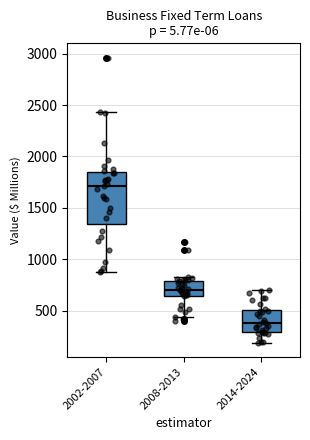

Comparing the boxes themselves (not the whiskers), which one is the tallest?

2002-2007